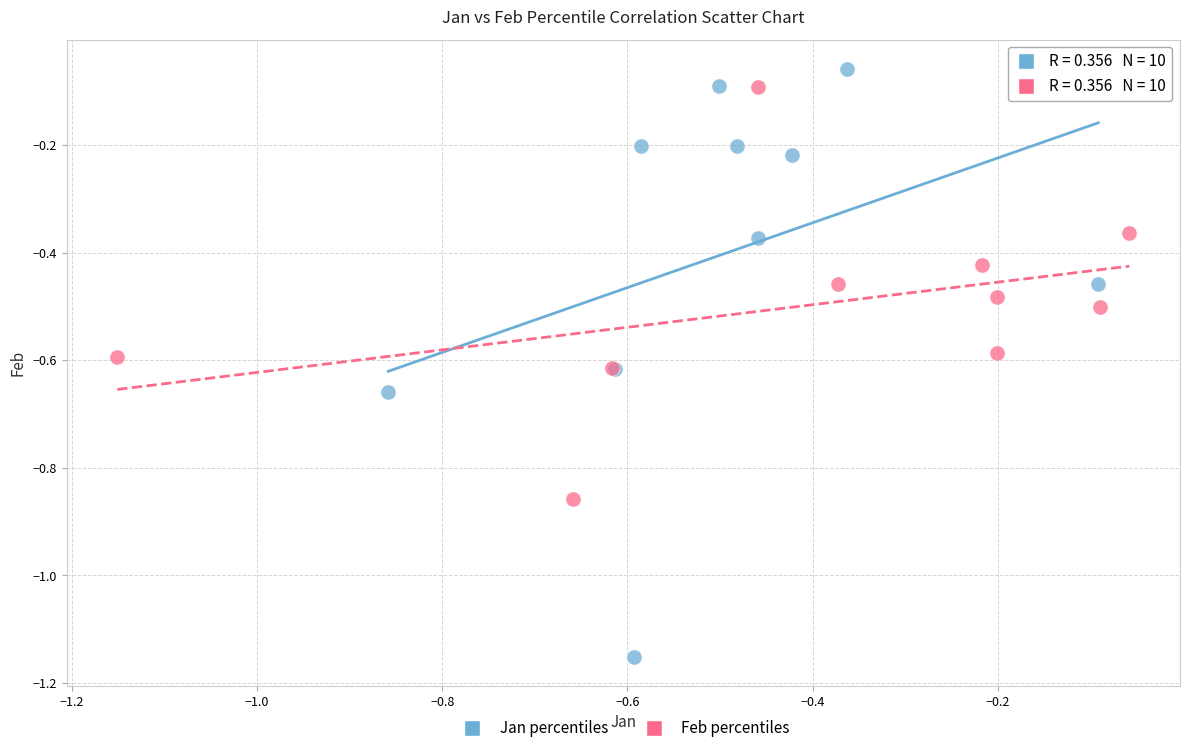

What are all the series names shown in the legend?

Jan percentiles, Feb percentiles